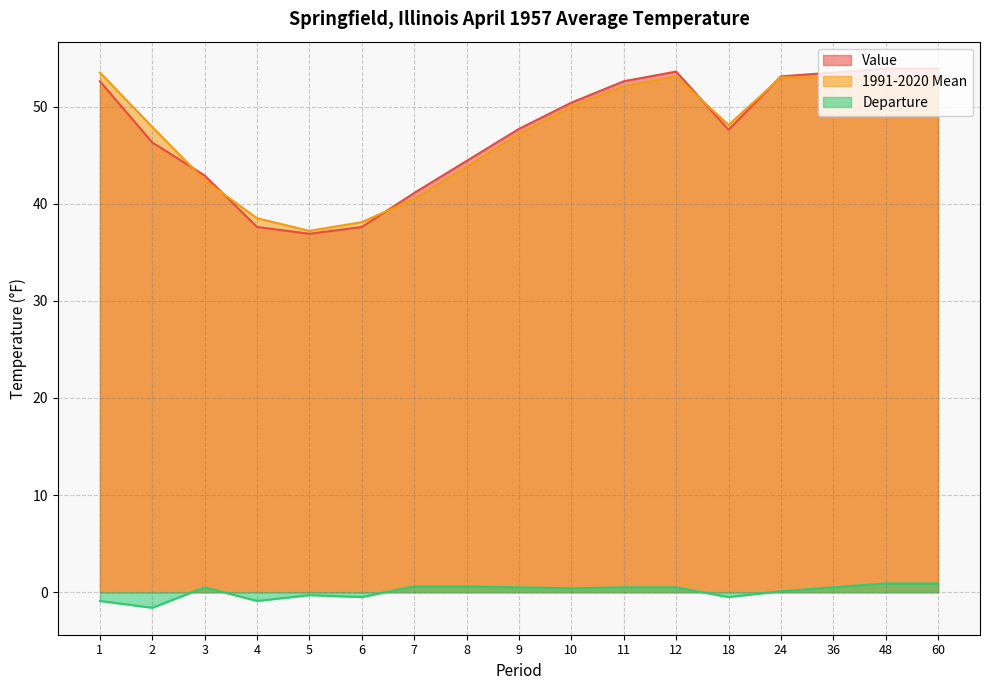

True or false: Value and Departure intersect in this chart.

False